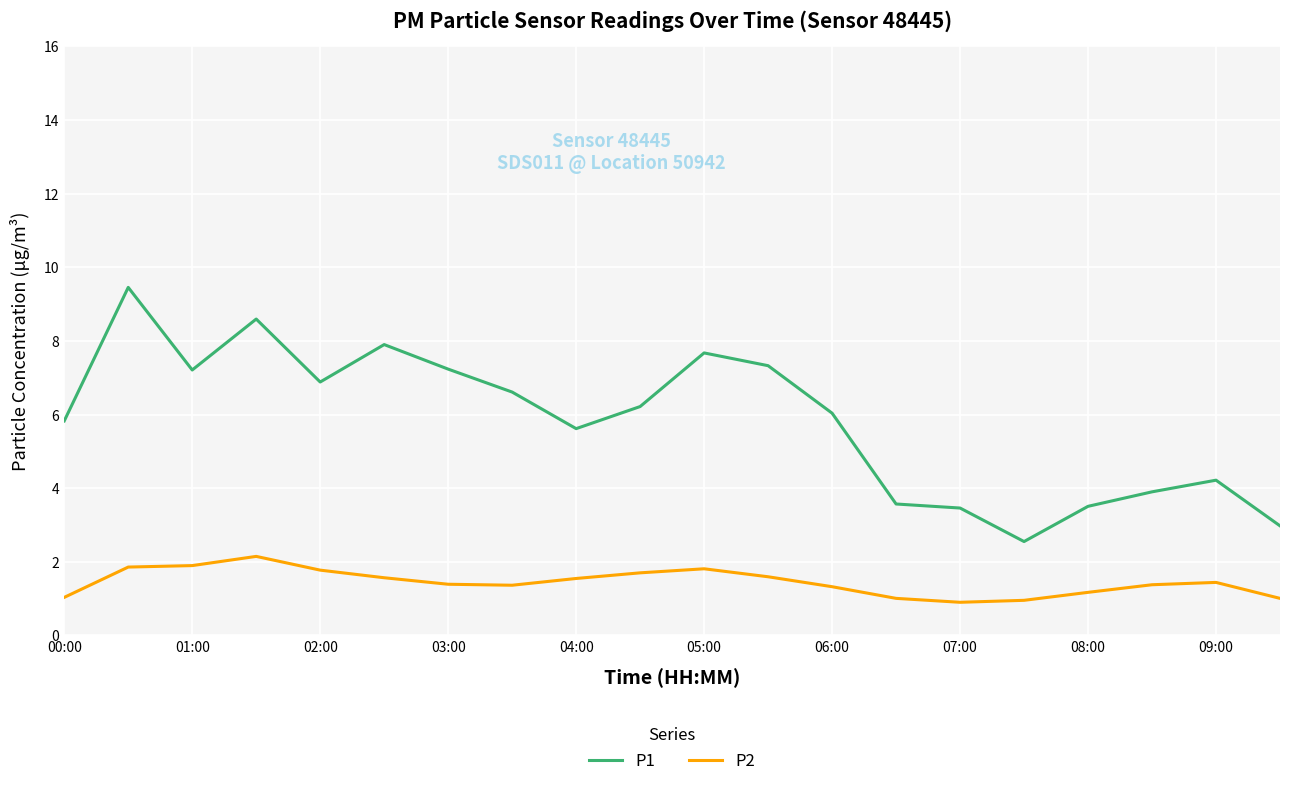

Count the number of categories in the chart.

20